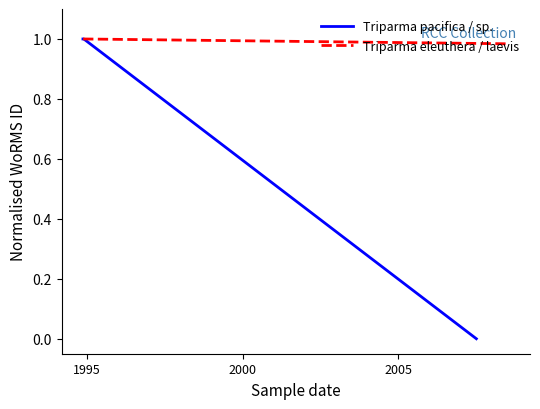

True or false: Triparma eleuthera / laevis has more than 2 points higher than both neighbors.

False